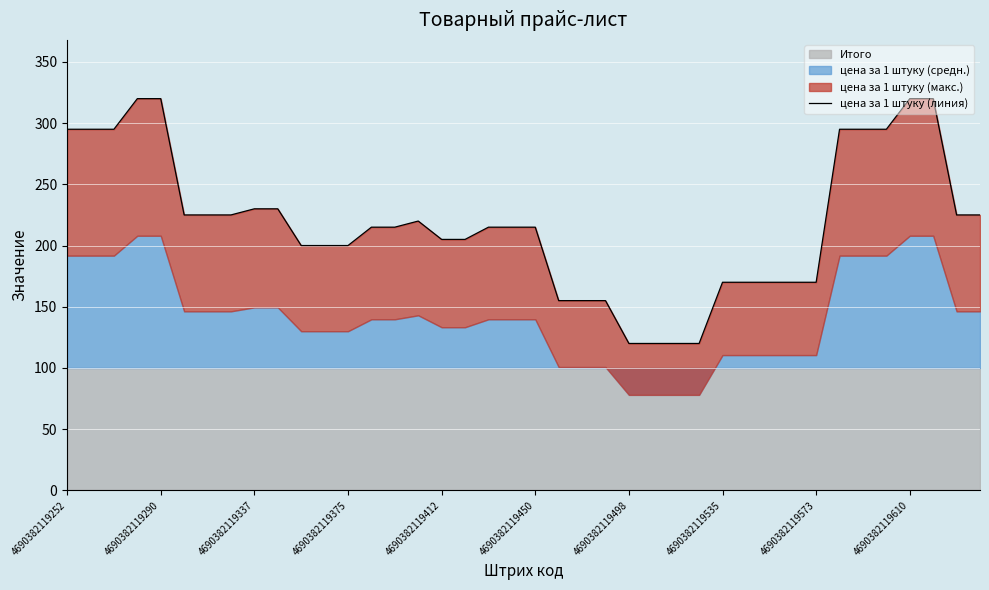

At which label does the data first exceed 215?

4690382119252